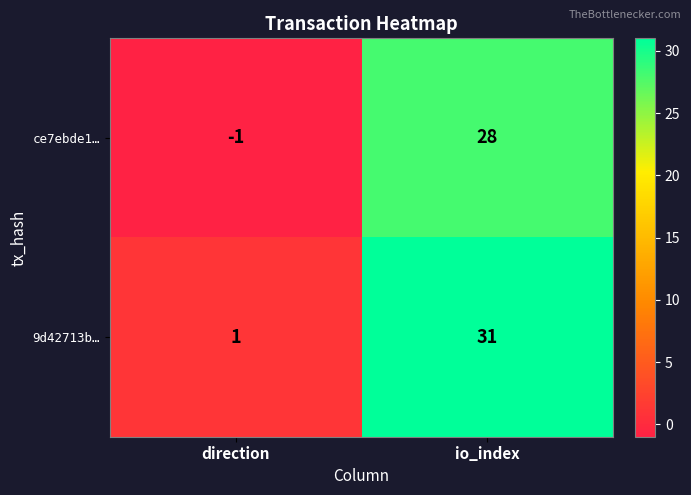

Which category has the highest value in the ce7ebde1… series?

io_index